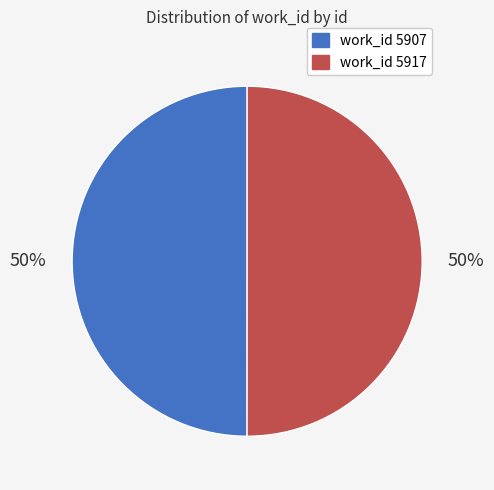

Count the number of slices in the pie.

2